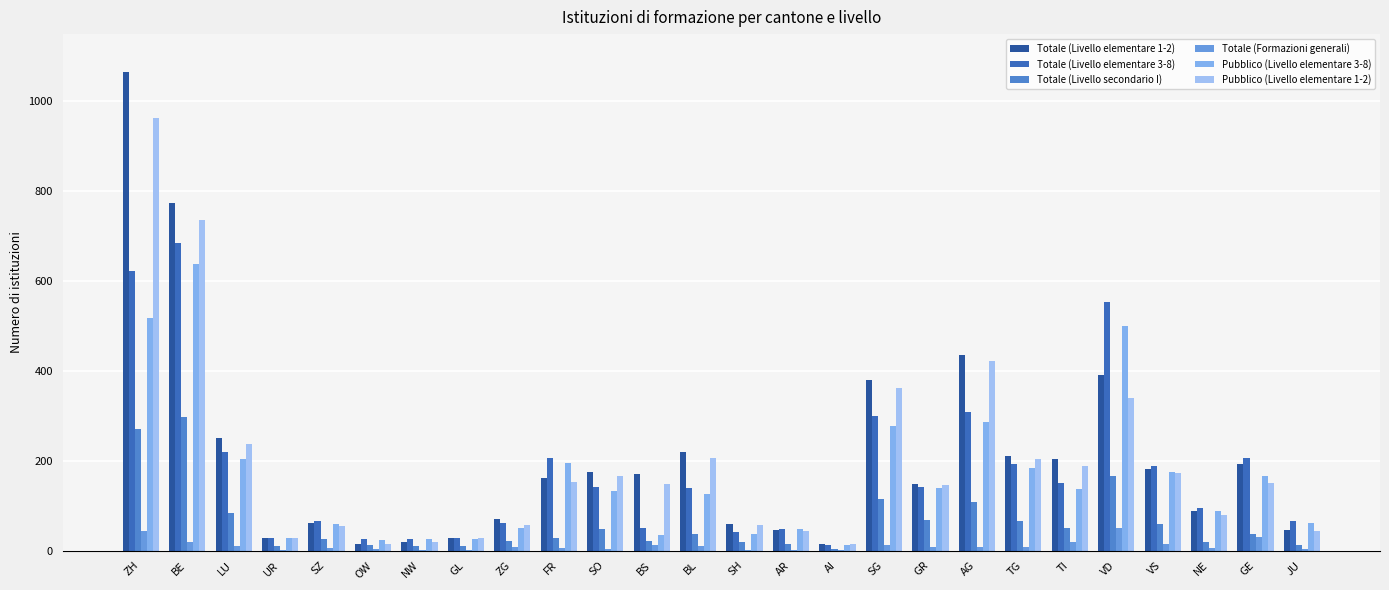

Where is Totale (Livello secondario I) nearest to the value 150?

VD